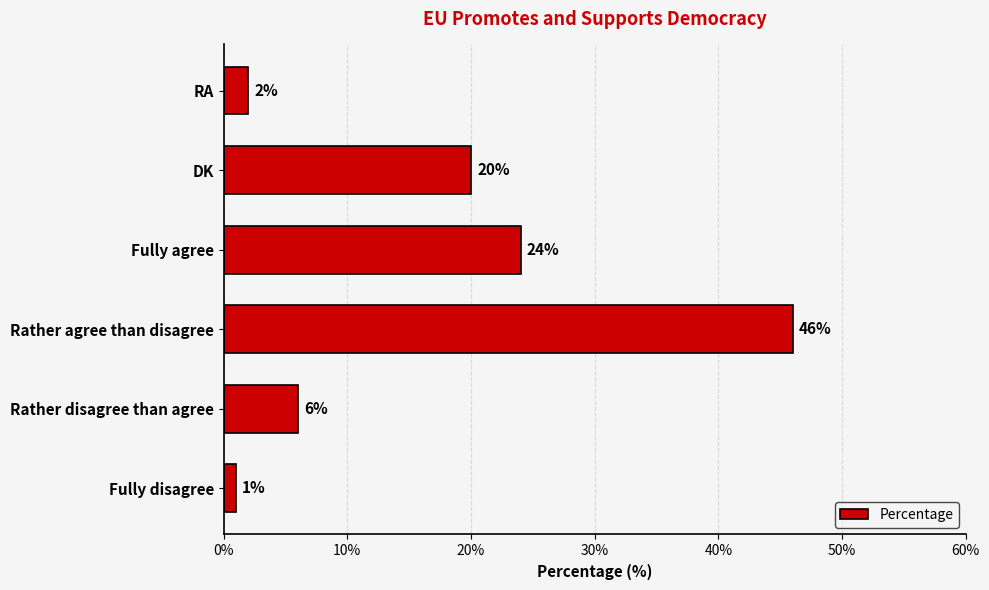

What is the sum of the values at Rather agree than disagree and RA?

48